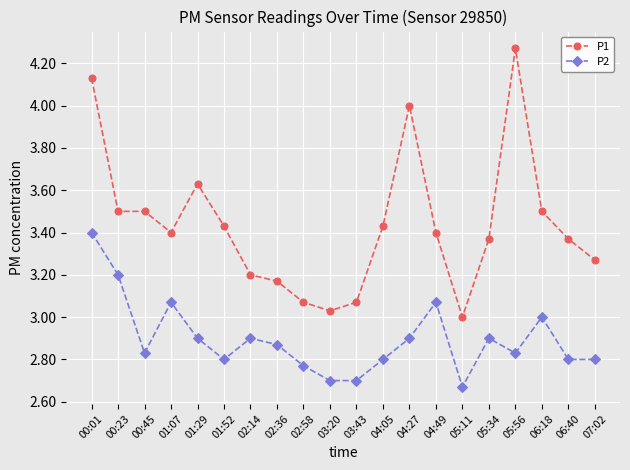

Rank the series by their average value, from lowest to highest.

P2, P1